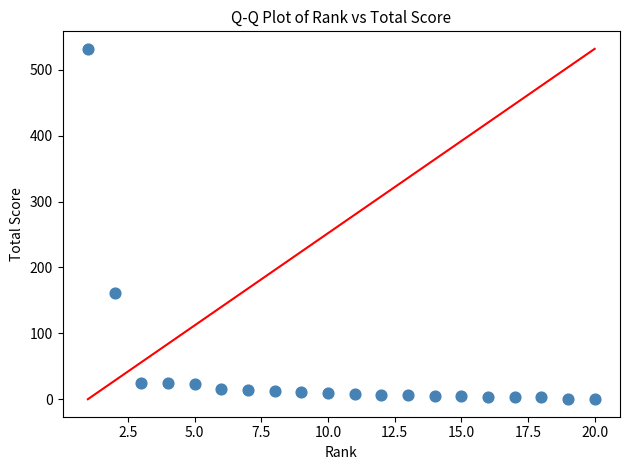

What is the range of X values (max minus min)?

19